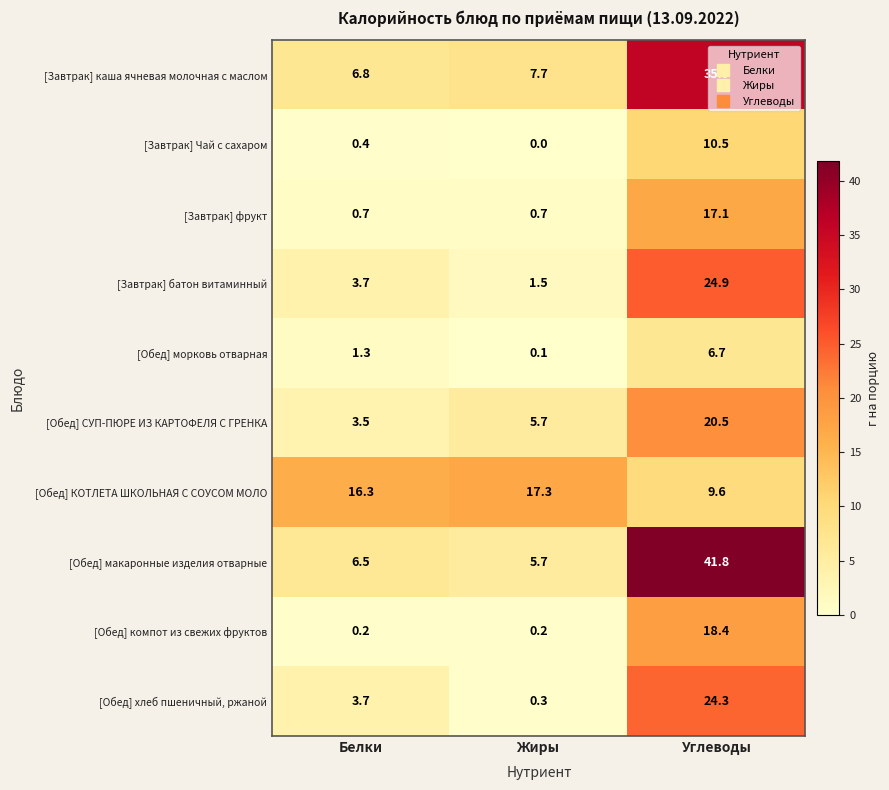

What is the approximate value of [Обед] хлеб пшеничный, ржаной at Белки?

3.7